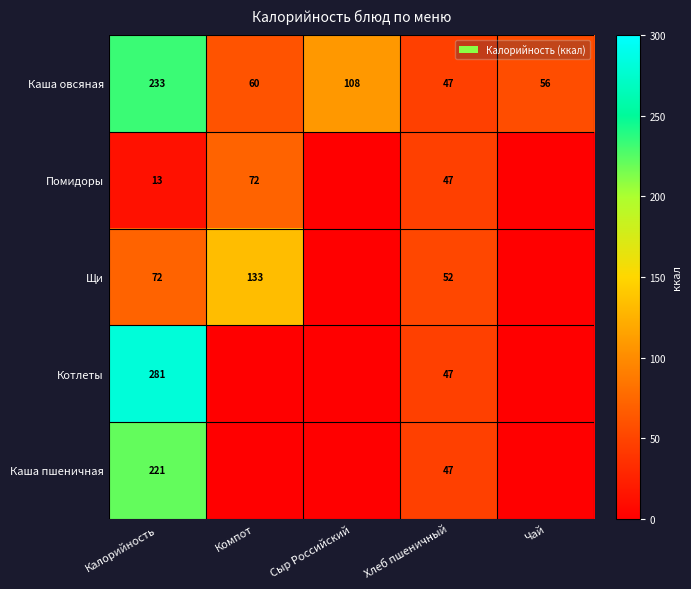

True or false: Щи has a value of 133 at Компот.

True